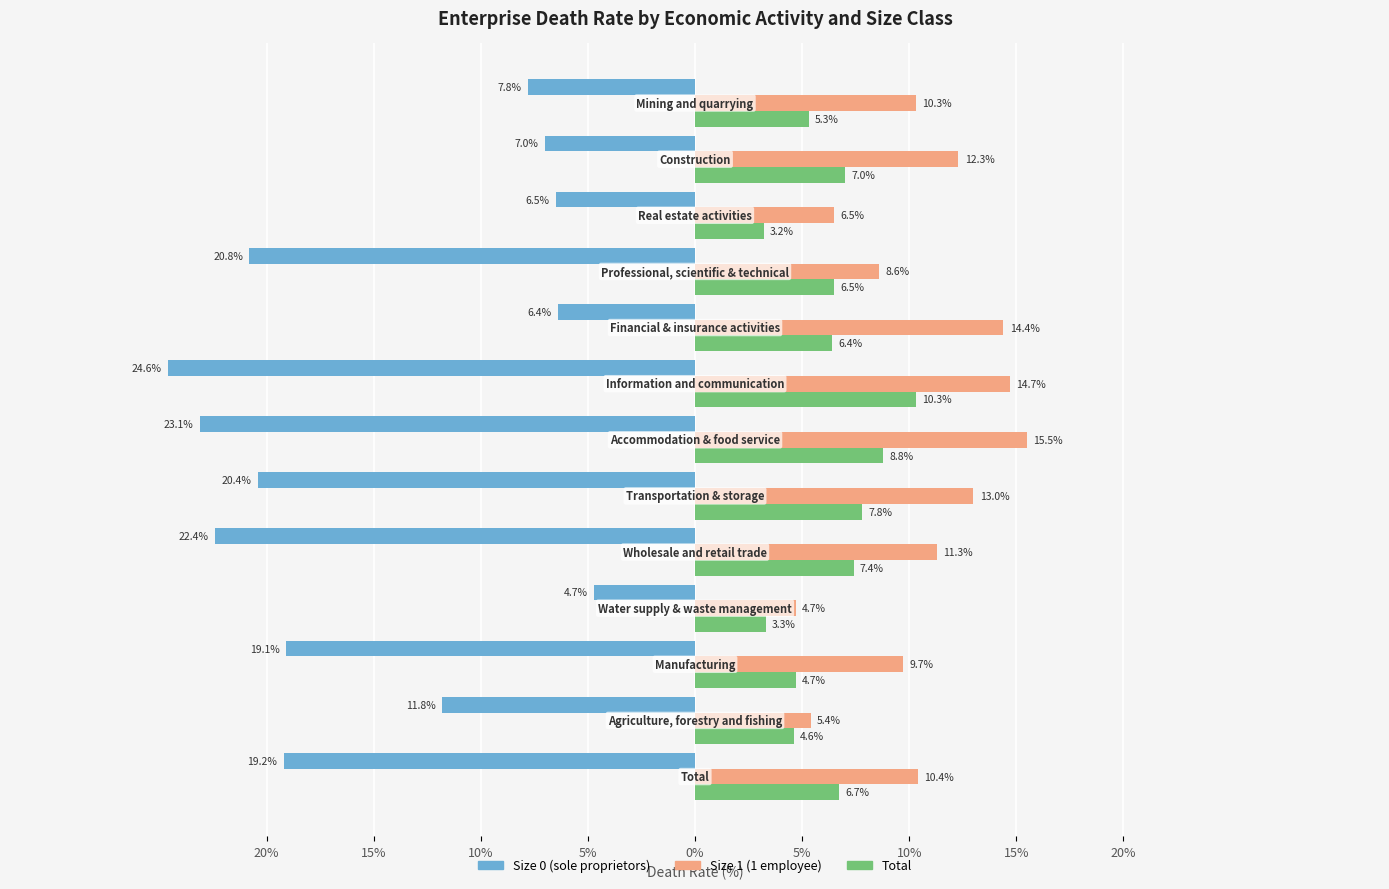

What are all the series names shown in the legend?

Size 0 (sole proprietors), Size 1 (1 employee), Total